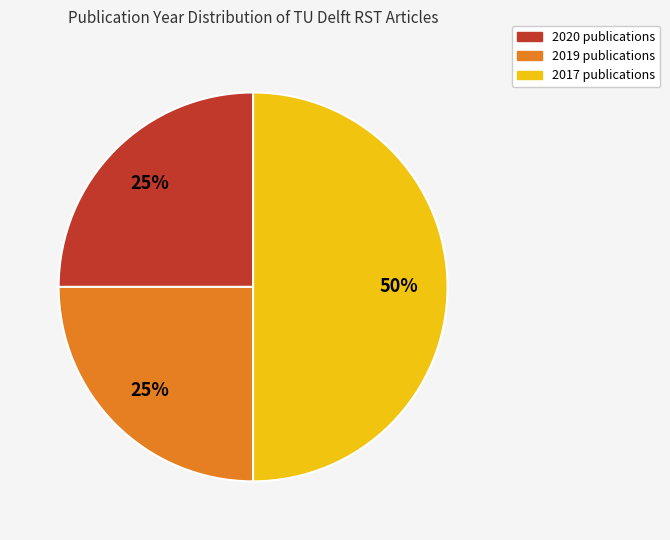

To the nearest percent, what is the average slice percentage?

33%